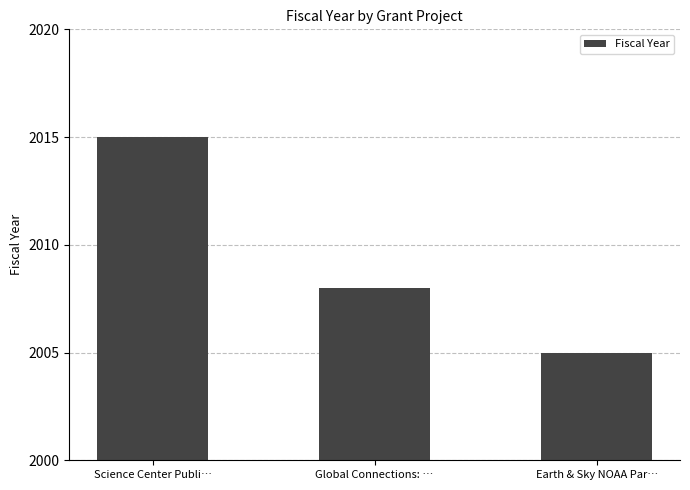

What is the value of the 3rd bar from the left?

2005